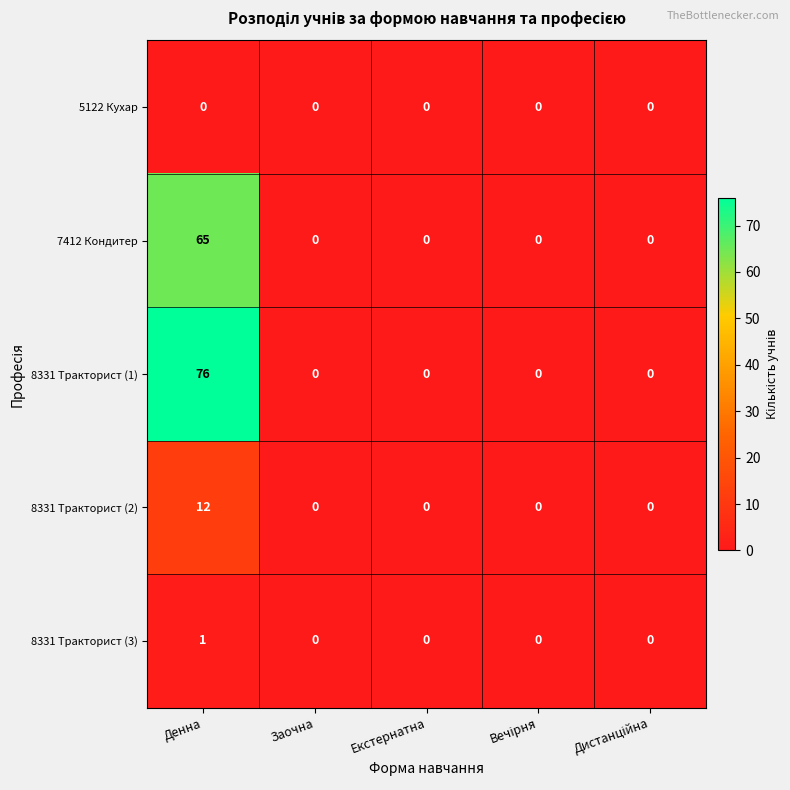

Reading left to right, transcribe all the data shown in this chart.

5122 Кухар: 0	0	0	0	0
7412 Кондитер: 65	0	0	0	0
8331 Тракторист (1): 76	0	0	0	0
8331 Тракторист (2): 12	0	0	0	0
8331 Тракторист (3): 1	0	0	0	0